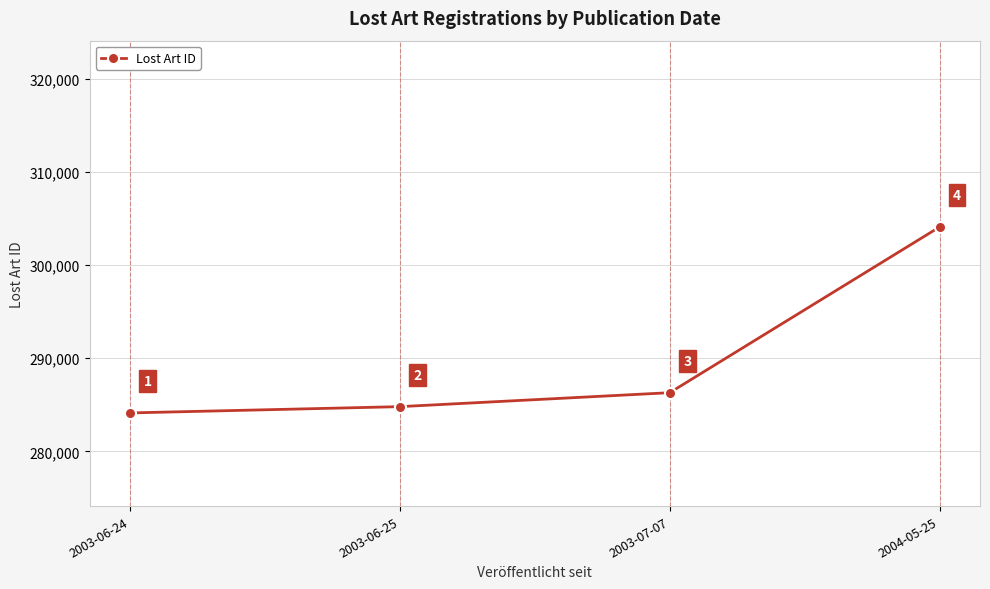

Between 2004-05-25 and 2003-06-25, which is larger?

2004-05-25